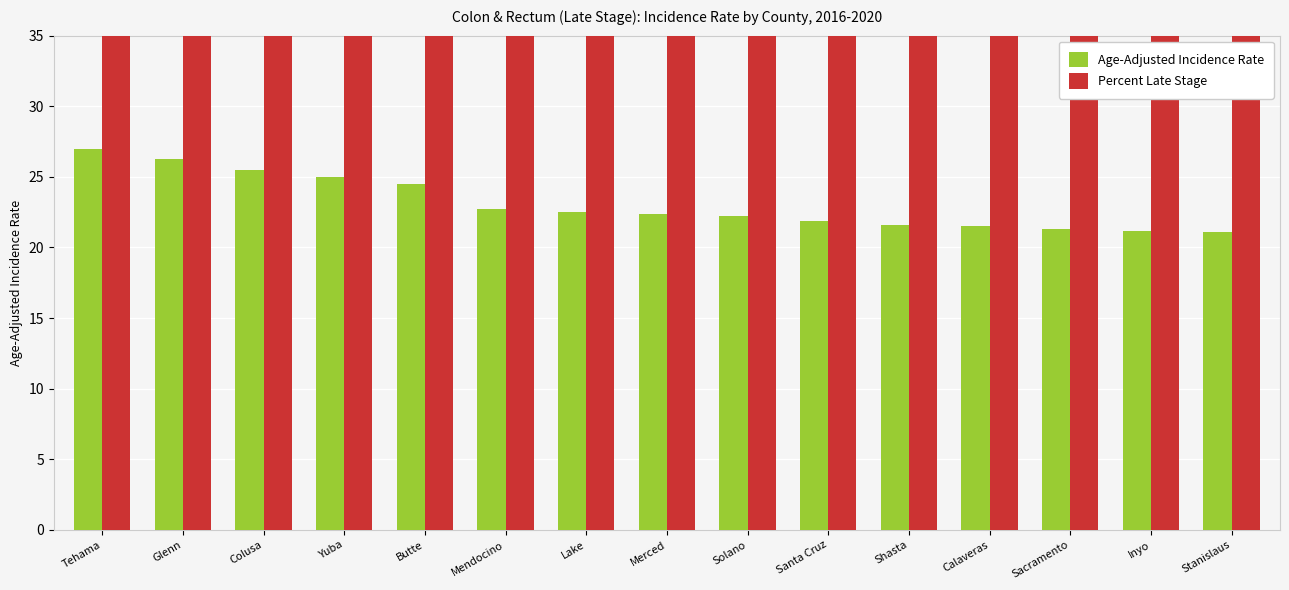

Reading left to right, what are all the values shown in this chart?

Age-Adjusted Incidence Rate: 27.0	26.3	25.5	25.0	24.5	22.7	22.5	22.4	22.2	21.9	21.6	21.5	21.3	21.2	21.1
Percent Late Stage: 63.1	64.7	56.0	58.4	60.8	57.3	59.4	58.7	58.8	61.8	57.7	64.6	59.5	55.3	56.5